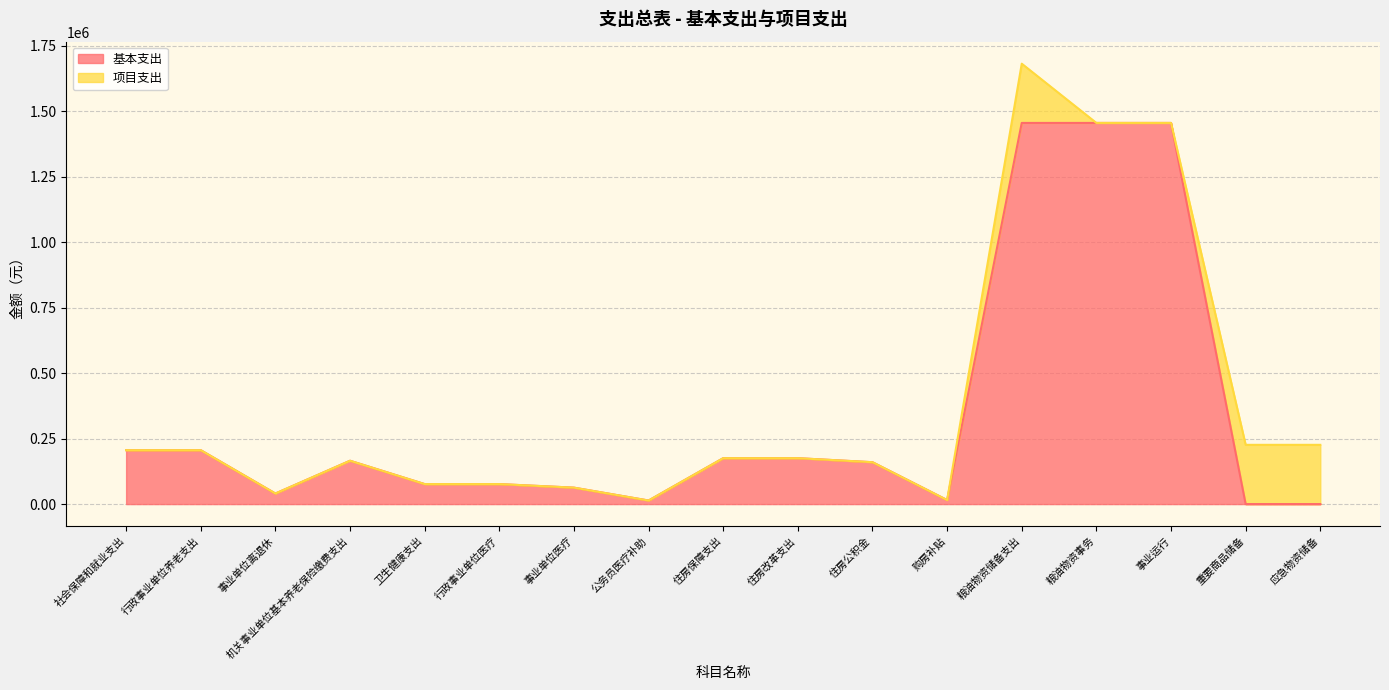

The value at 住房改革支出 is 275941. True or false?

False